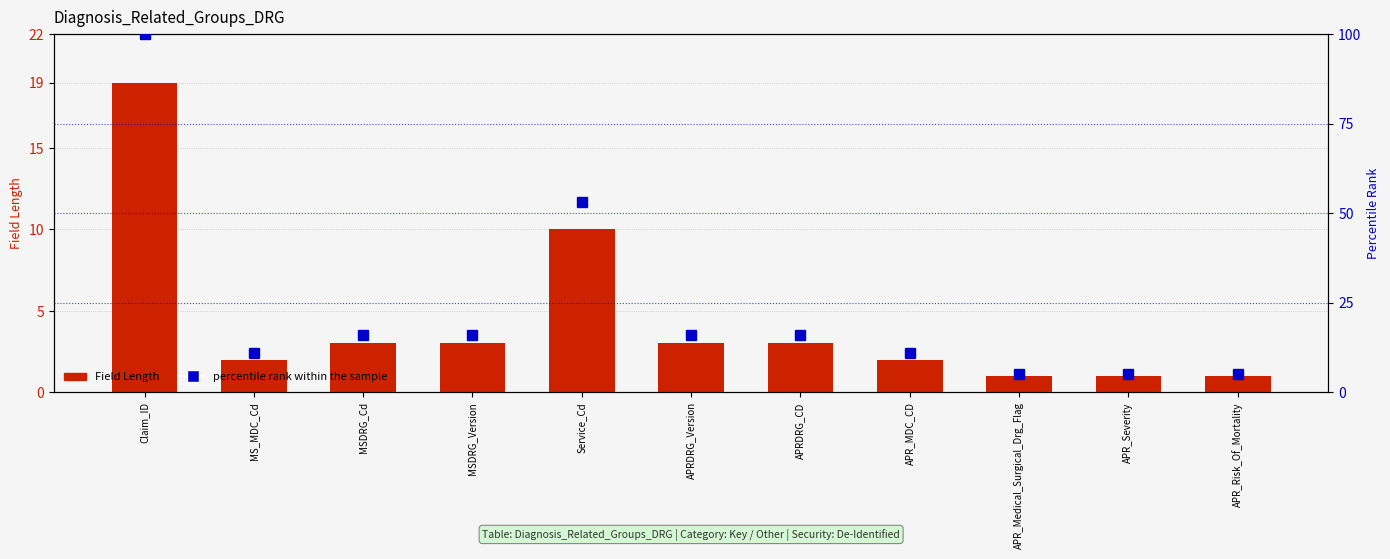

What is the difference between the highest and lowest values at APR_MDC_CD?

9